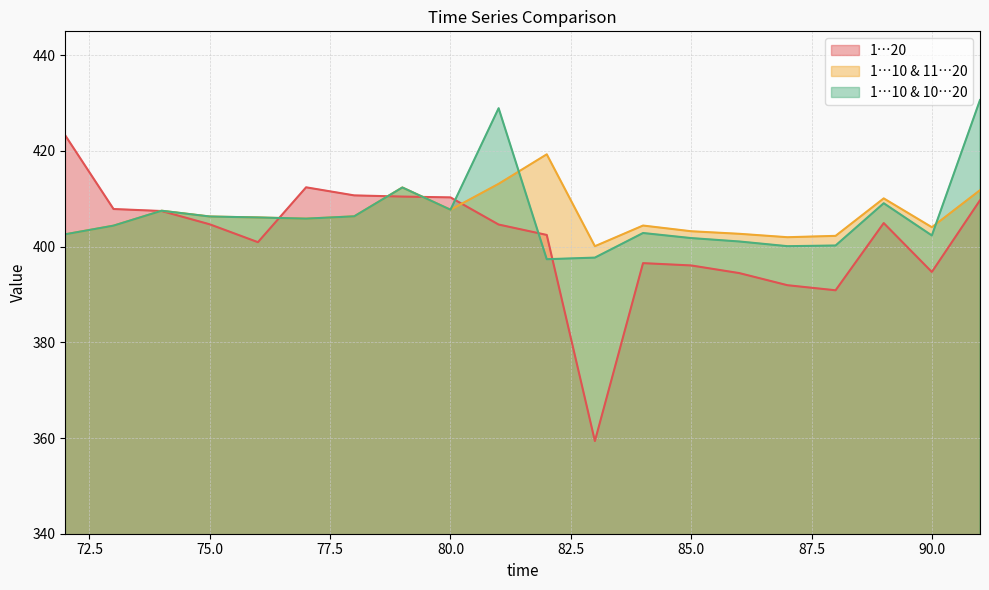

Between 76 and 82, which series saw the biggest shift?

1…10 & 11…20